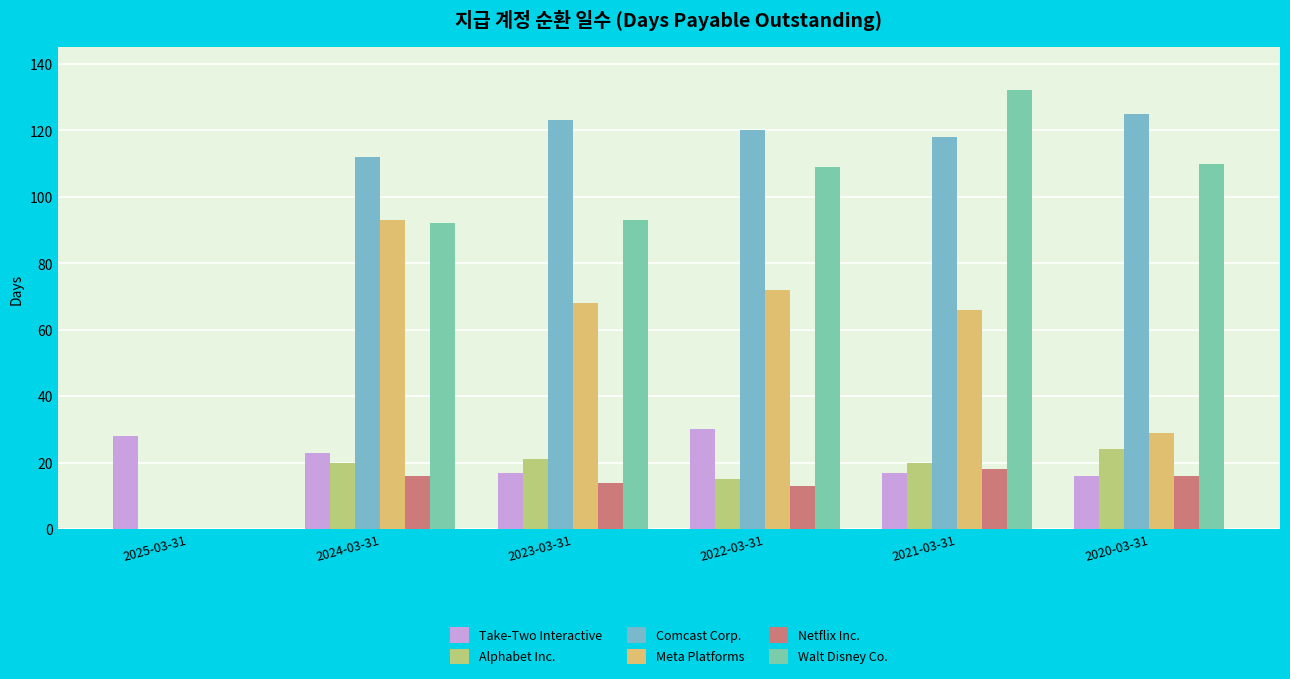

Which series has the widest spread of values?

Walt Disney Co.